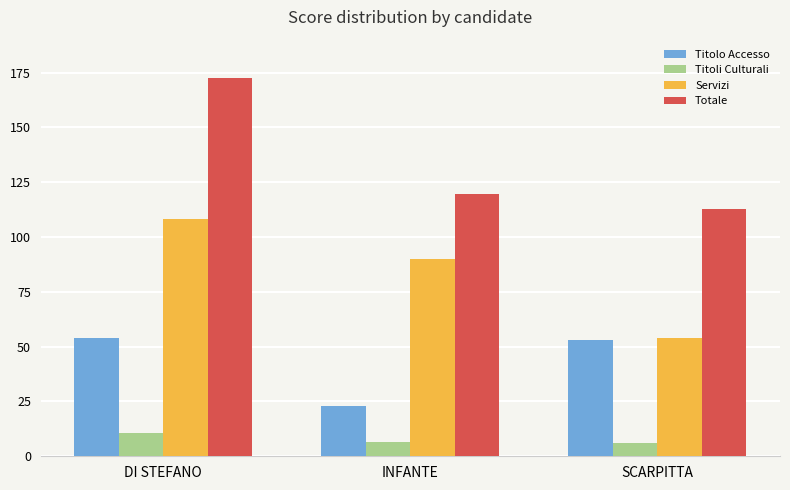

What is the maximum value shown in the chart?

172.5